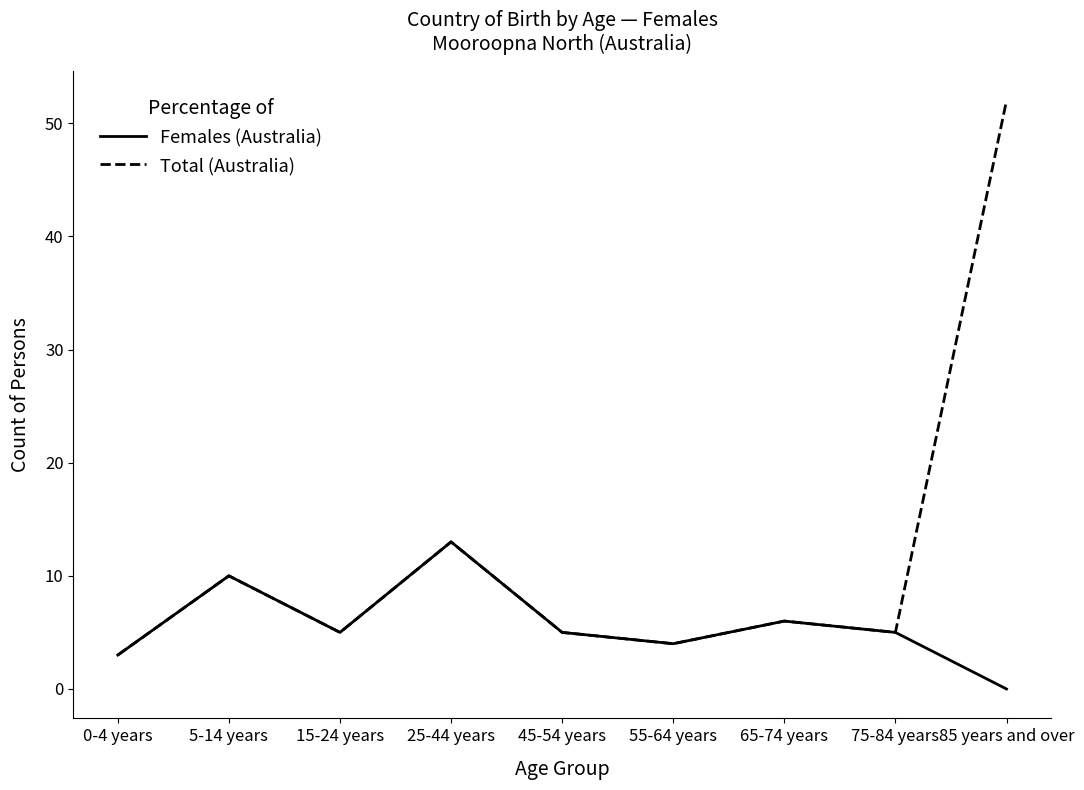

What is the sum of all Total (Australia) values?

103